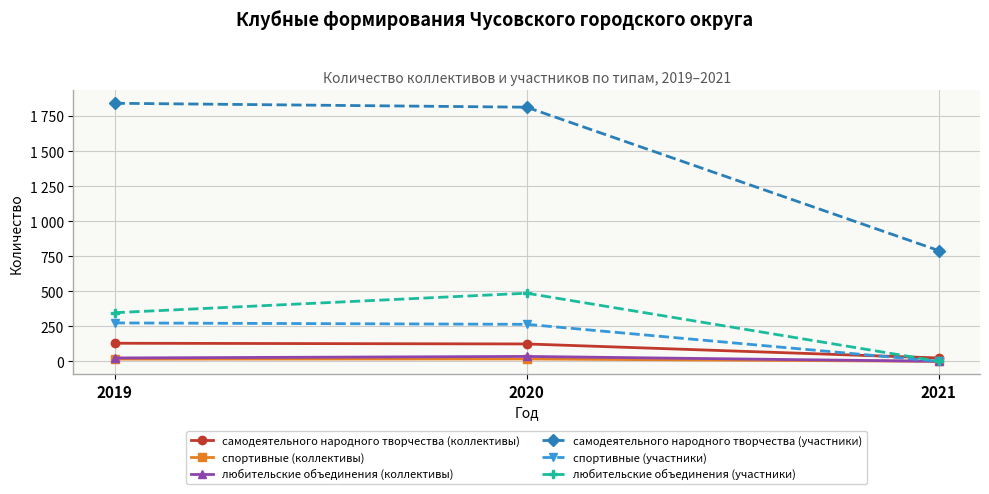

What are all the series names shown in the legend?

самодеятельного народного творчества (коллективы), спортивные (коллективы), любительские объединения (коллективы), самодеятельного народного творчества (участники), спортивные (участники), любительские объединения (участники)